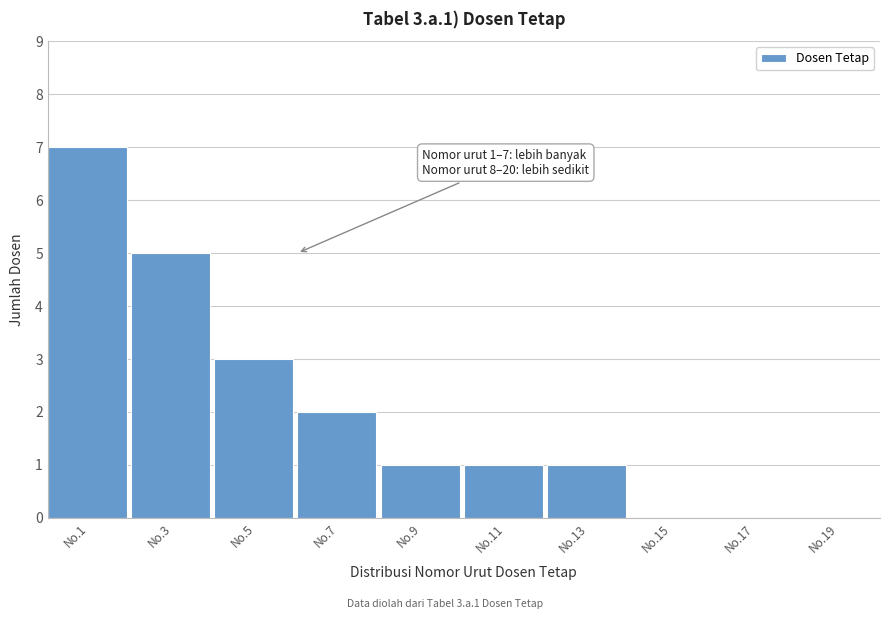

Reading right to left, what are all the values shown in this chart?

No.19=0	No.17=0	No.15=0	No.13=1	No.11=1	No.9=1	No.7=2	No.5=3	No.3=5	No.1=7